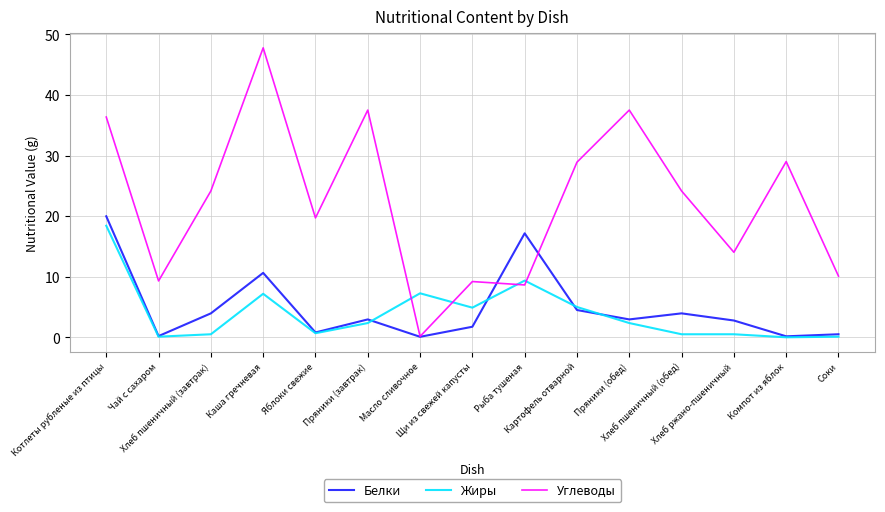

At which label does Углеводы first exceed 24?

Котлеты рубленые из птицы